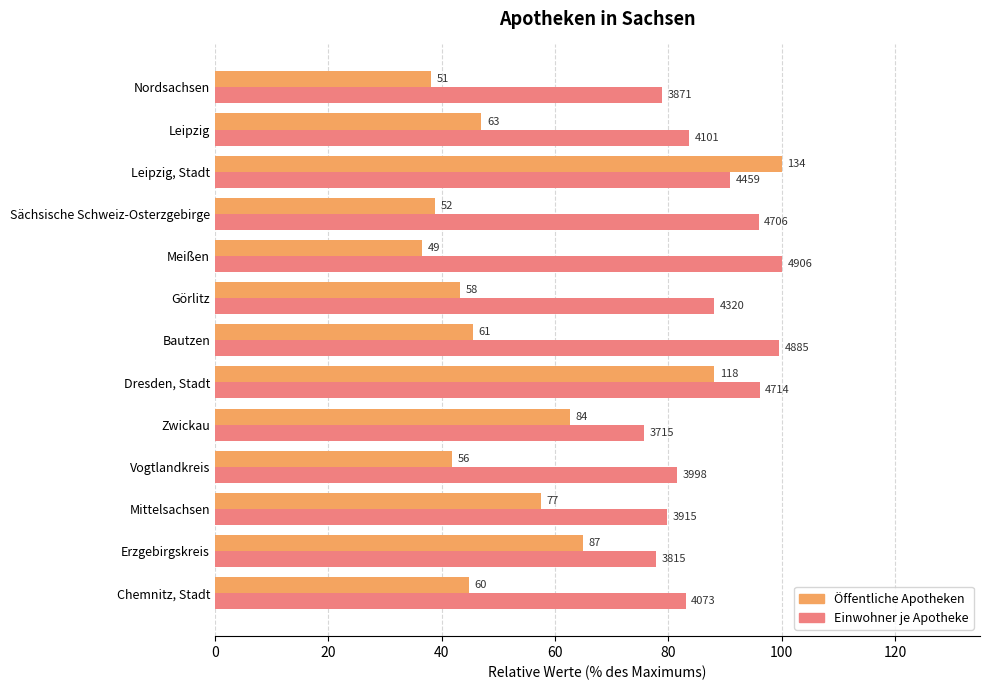

What position from the left is Leipzig, Stadt?

11